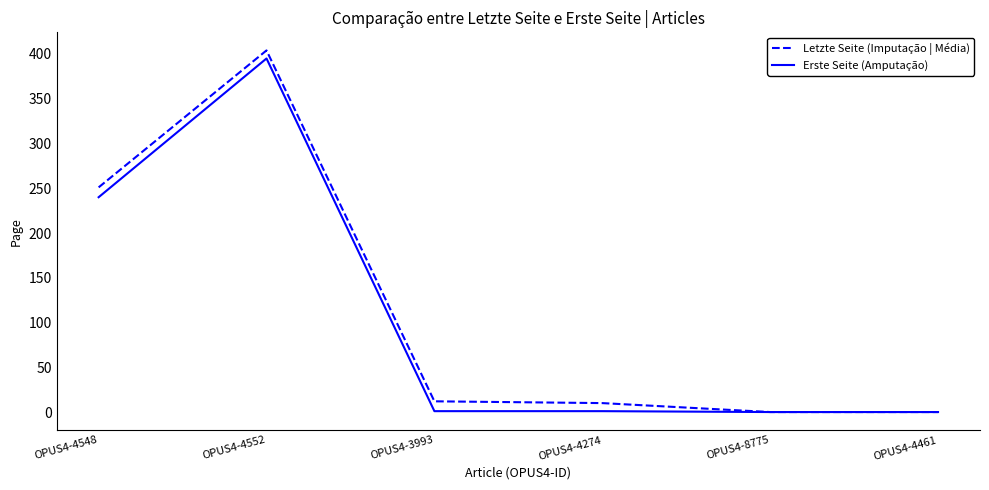

Rank the series at OPUS4-4548 from highest to lowest value.

Letzte Seite (Imputação | Média), Erste Seite (Amputação)